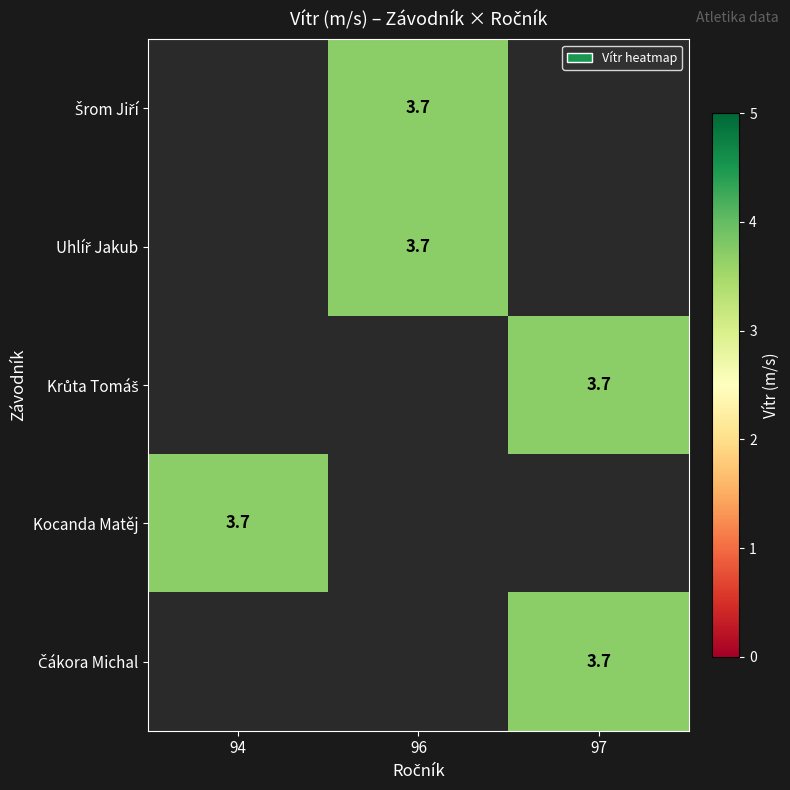

At which label does Šrom Jiří first exceed 3?

96